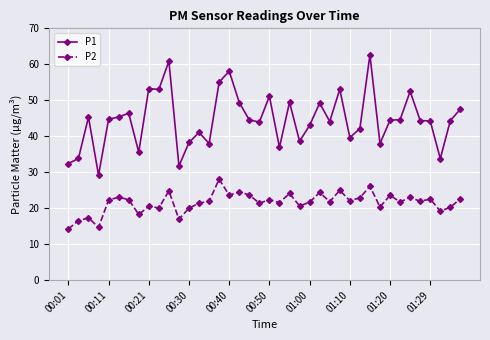

What is the sum of all P2 values?

863.4